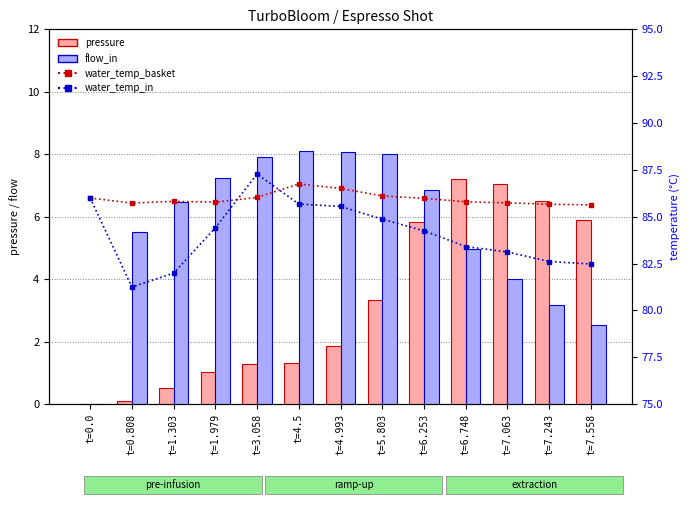

The value of flow_in at t=6.748 is 7.7. True or false?

False